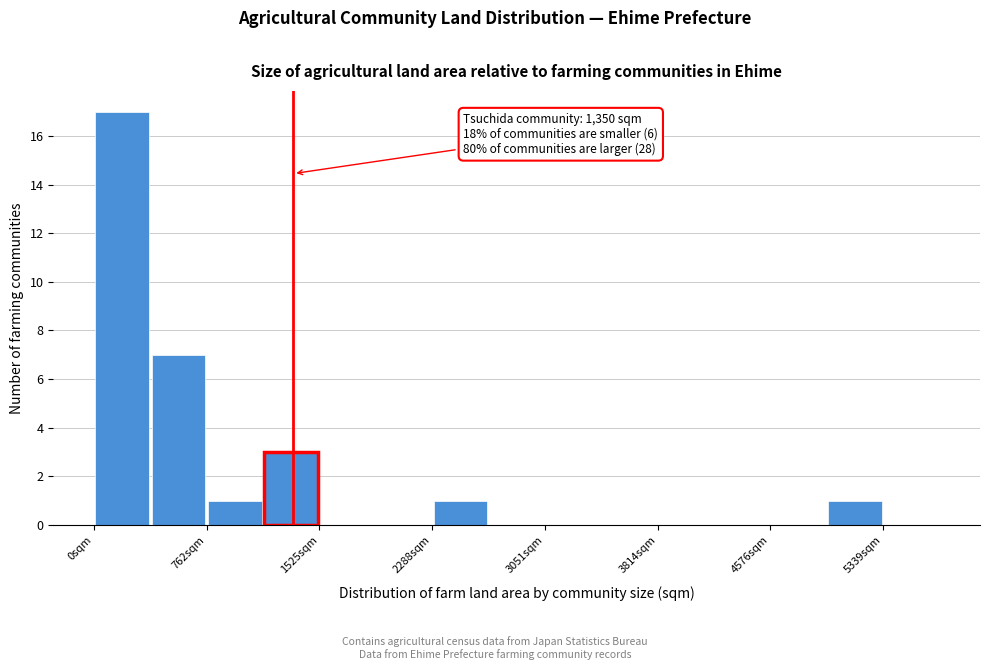

Read against the x-axis, roughly where is the centre of the tallest bar?

200